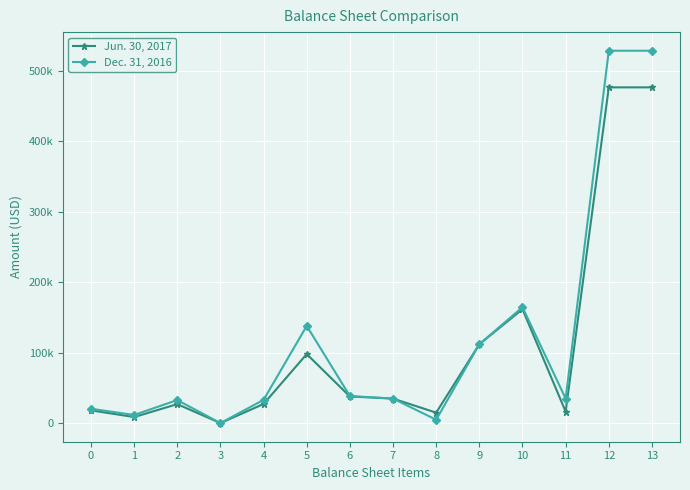

Which has a higher value, 2 or 9?

9